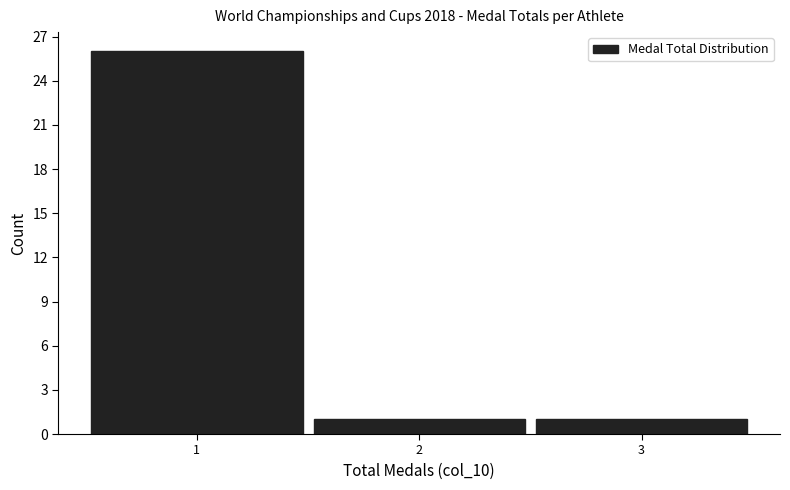

Over which range of the x-axis is the bar tallest?

0.5 to 1.5